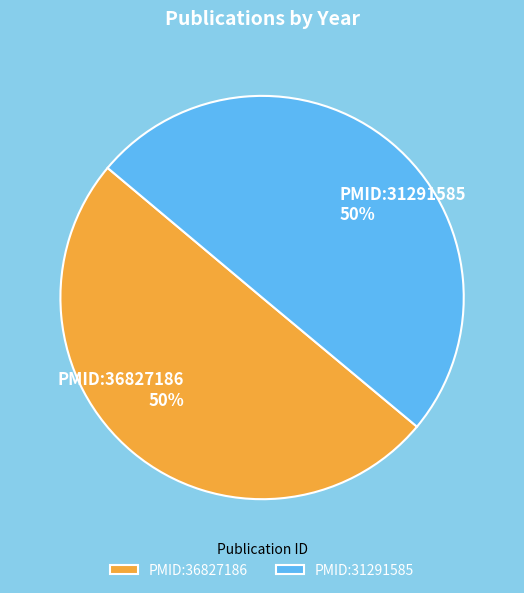

To the nearest percent, what portion does PMID:31291585 represent?

50%